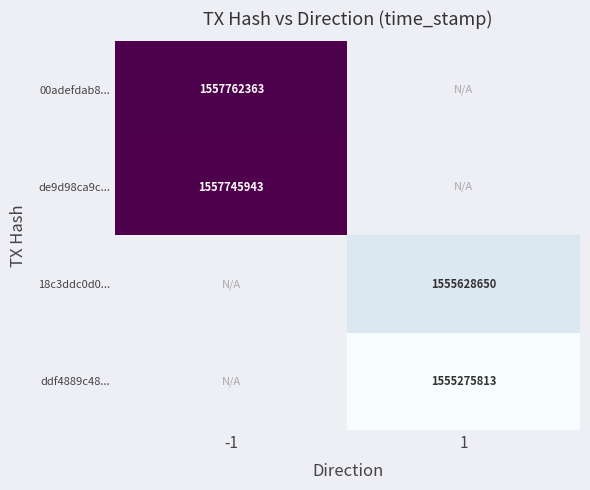

At how many categories does at least one series exceed 1557640742?

1